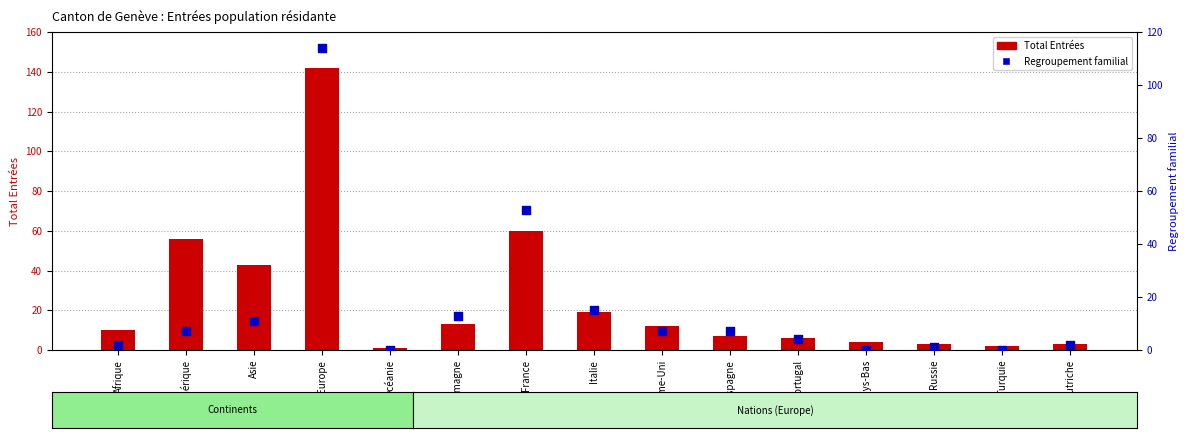

Is the value of Regroupement familial at Afrique greater than the value of Total Entrées at Pays-Bas?

No